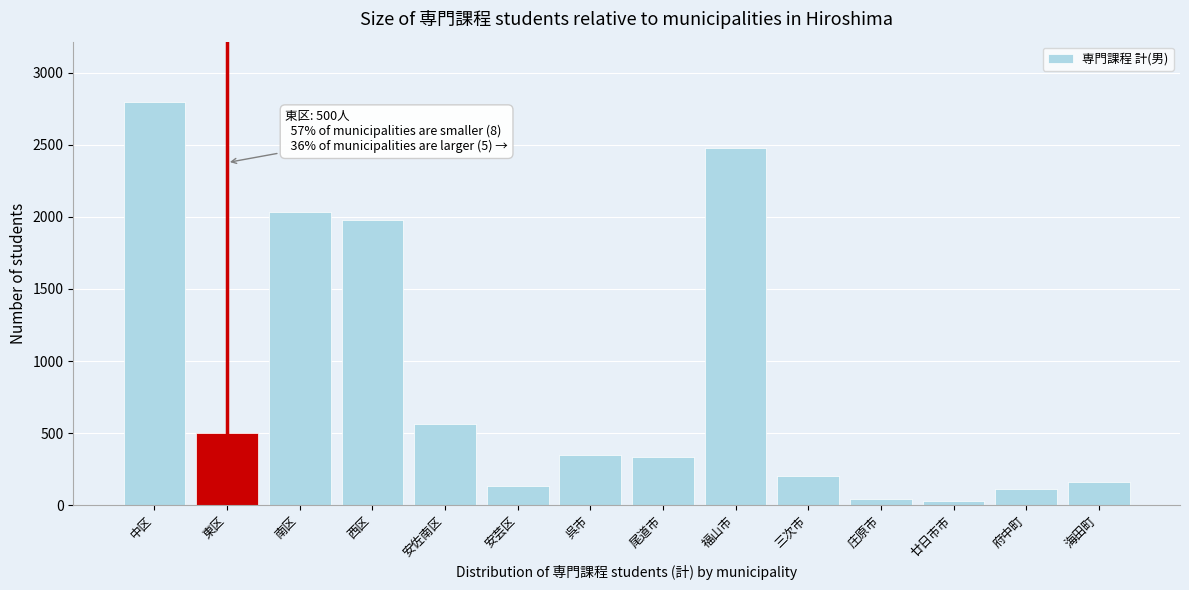

What is the maximum value shown in the chart?

2796